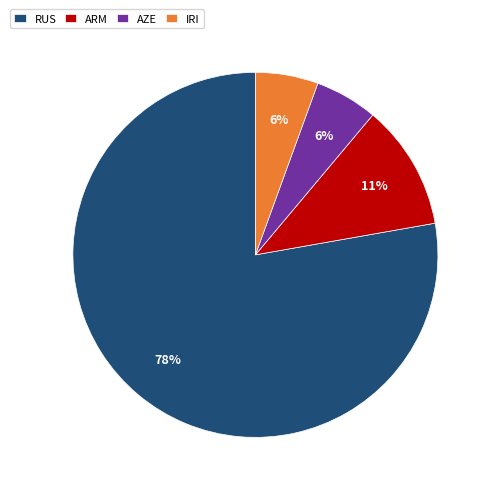

The AZE slice represents 6% of the pie. True or false?

True